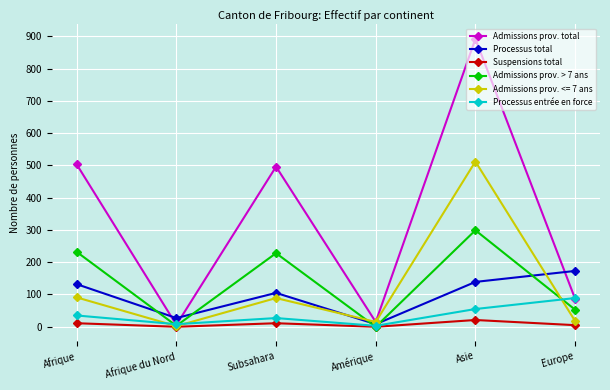

Which category has the highest value in the Admissions prov. total series?

Asie